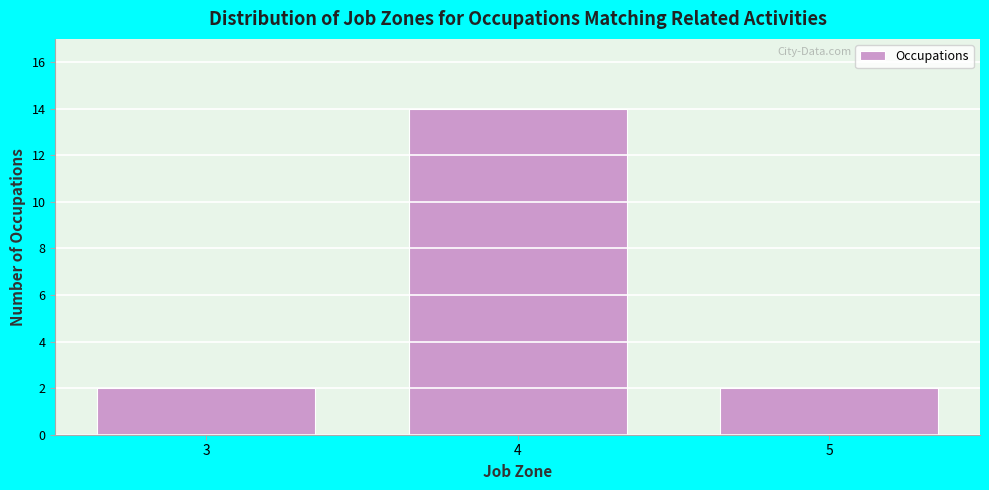

Which range on the x-axis has the tallest bar?

3.5 to 4.5